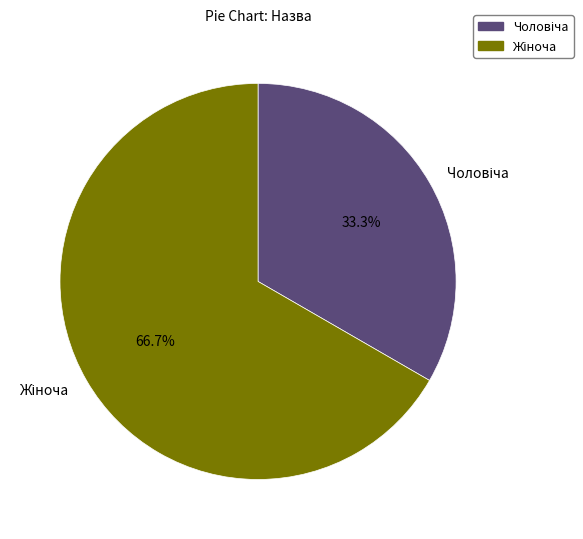

How many slices are in this pie chart?

2